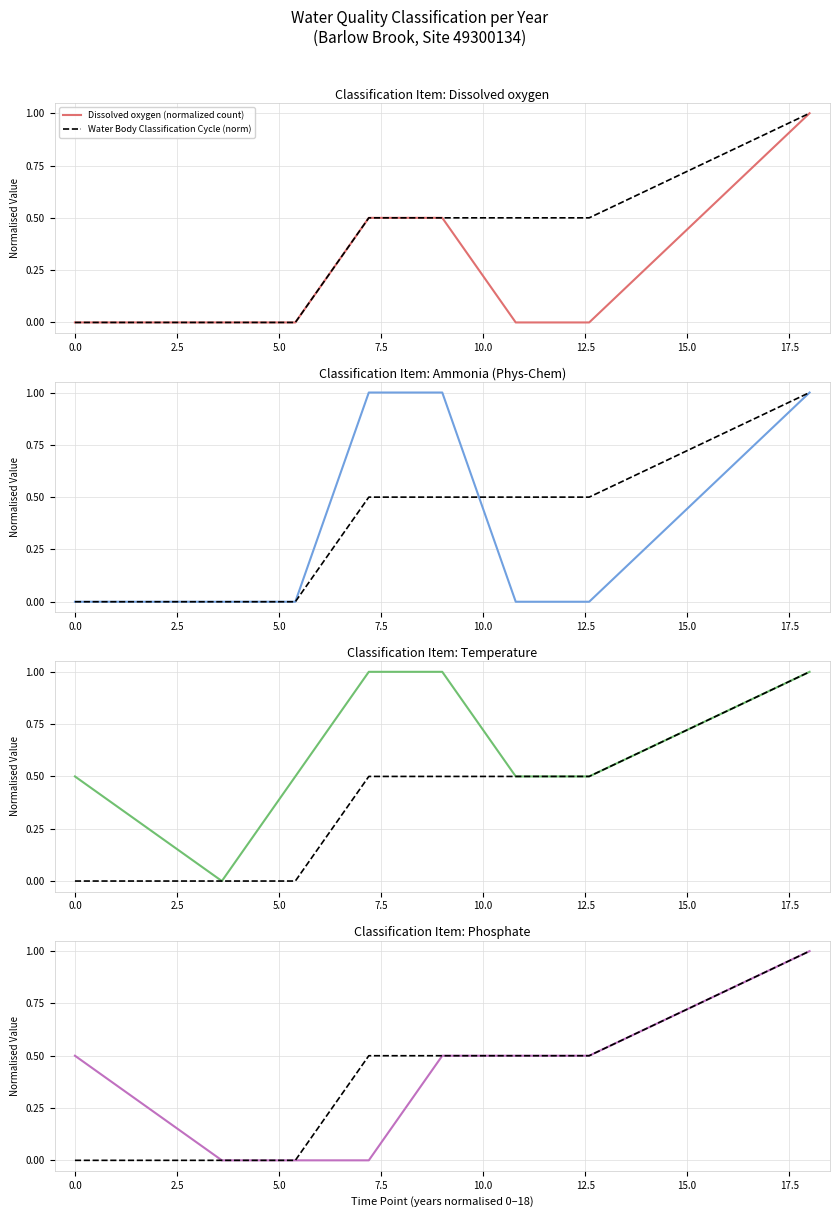

True or false: Ammonia (Phys-Chem) (normalized count) and Dissolved oxygen (normalized count) cross at least once.

False